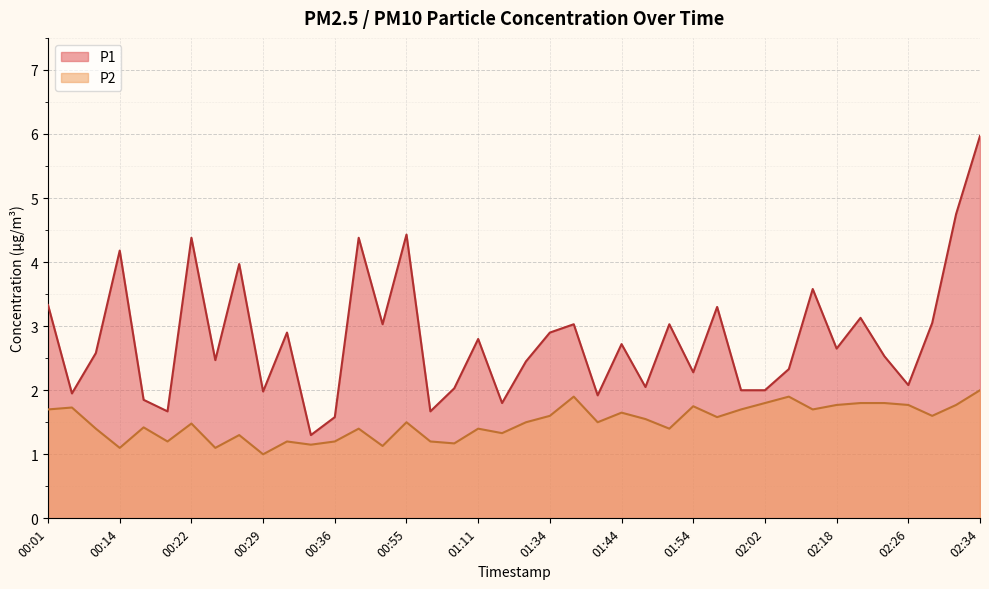

Is the value of P1 at 02:23 greater than the value of P2 at 00:29?

Yes